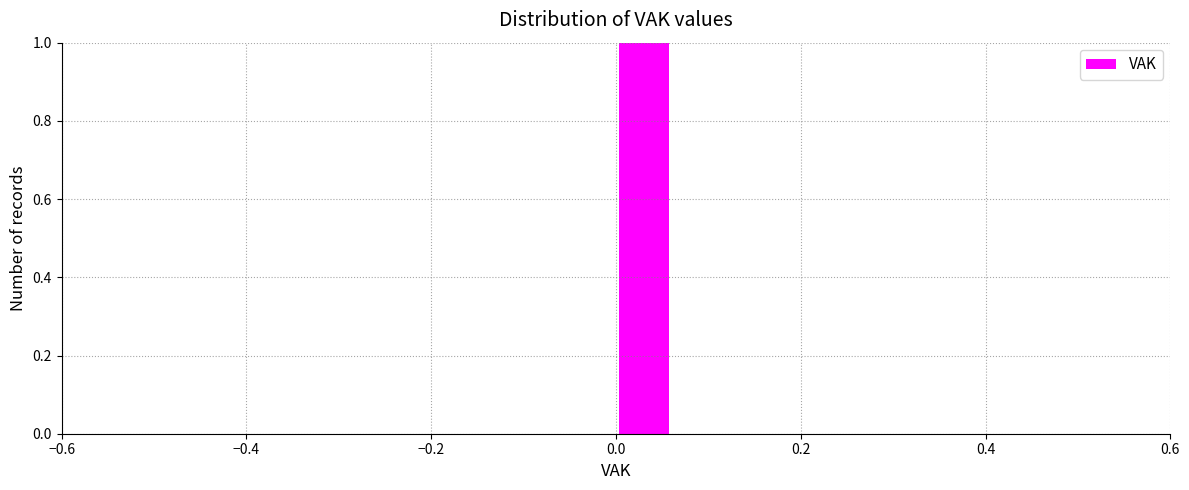

Around what value on the x-axis is the tallest bar? Give the approximate position of its centre, as read against the axis.

0.04